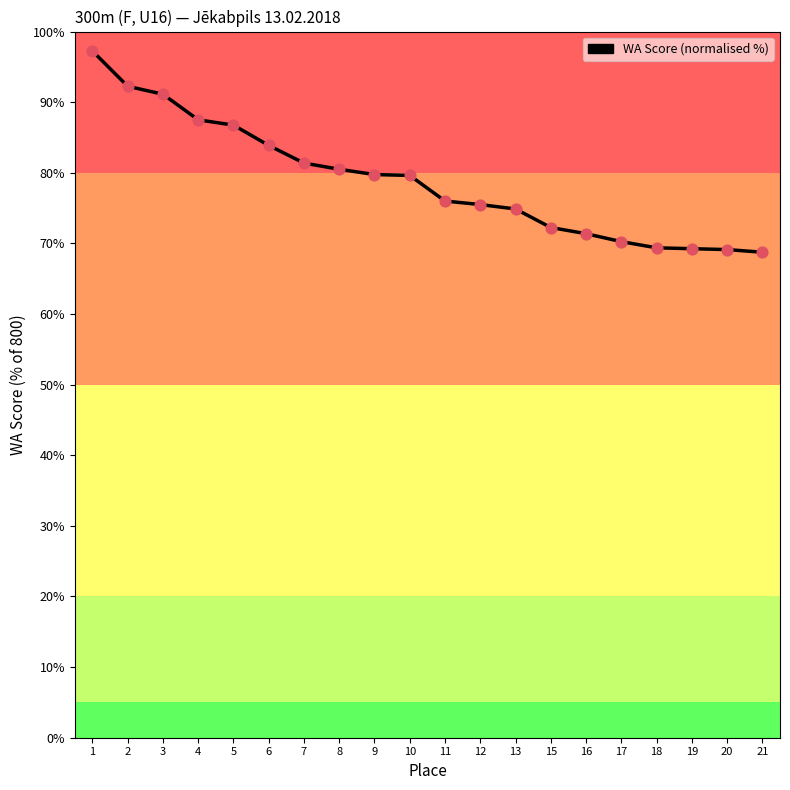

What is the ratio of the value at 13 to the value at 21?

1.1